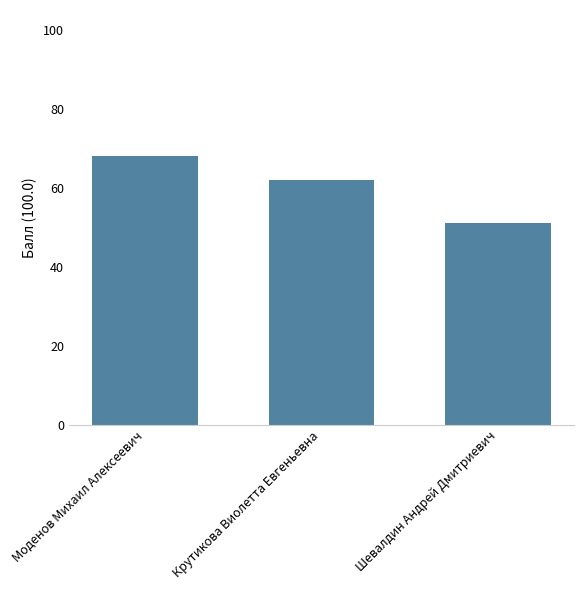

What is the label of the 1st bar from the left?

Моденов Михаил Алексеевич